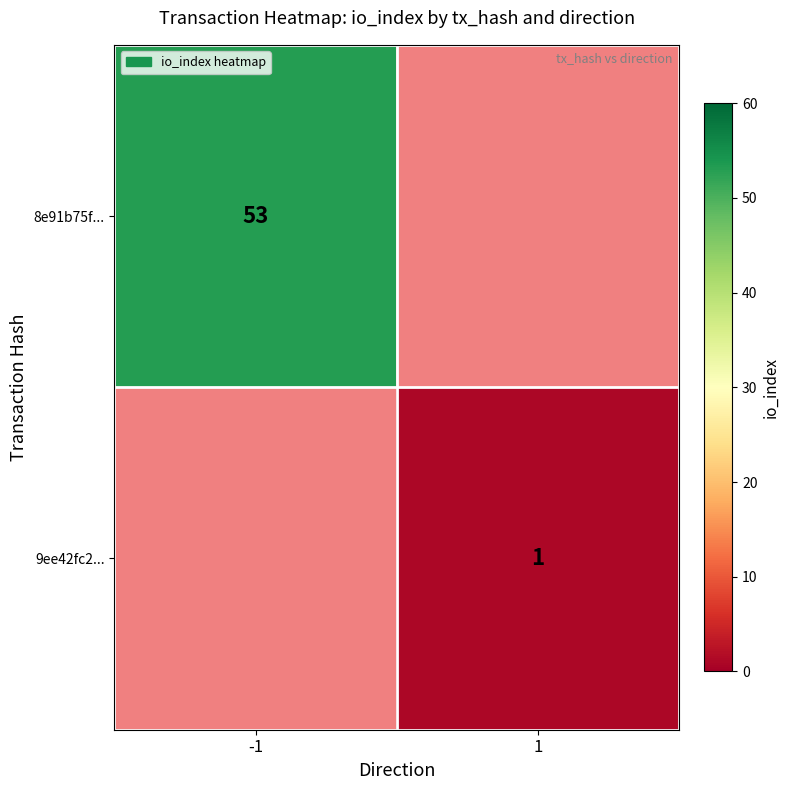

The 9ee42fc2... series shows 2 at 1. True or false?

False